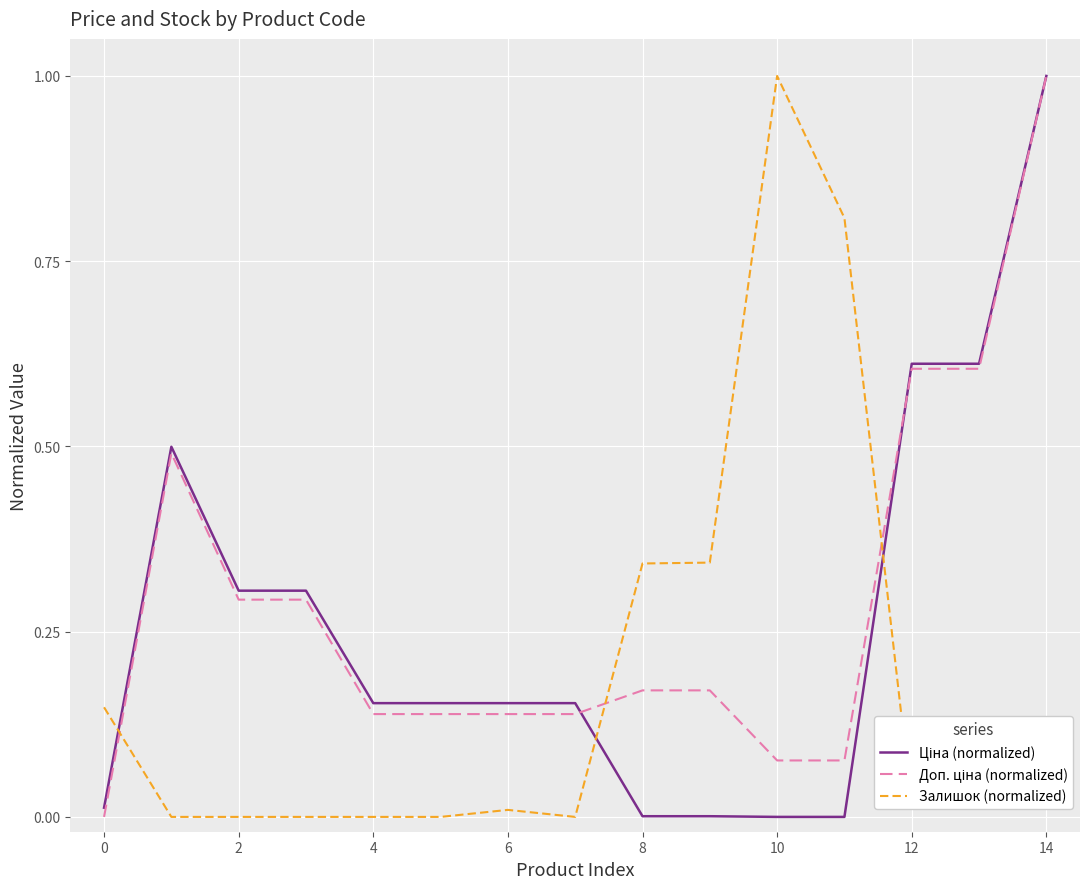

What is the highest value of the Залишок (normalized) series?

1.0